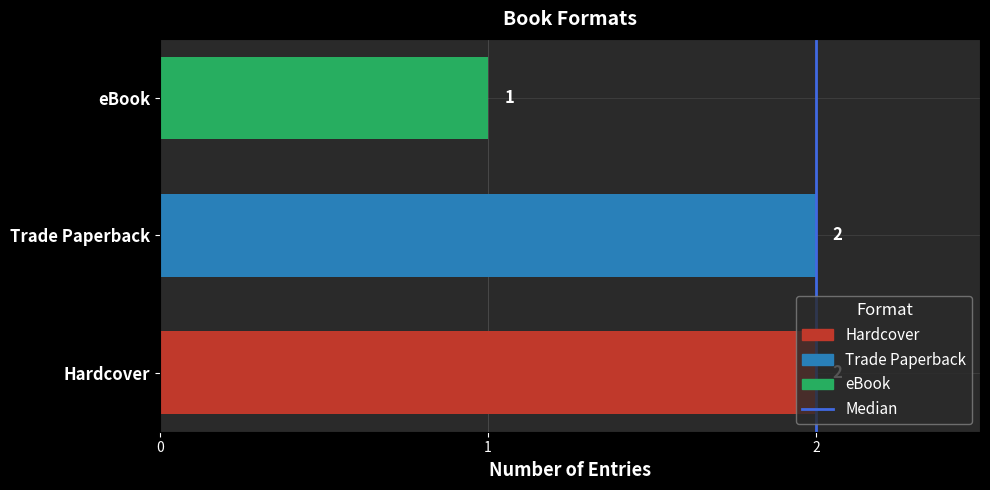

The Hardcover series shows 2 at Trade Paperback. True or false?

True